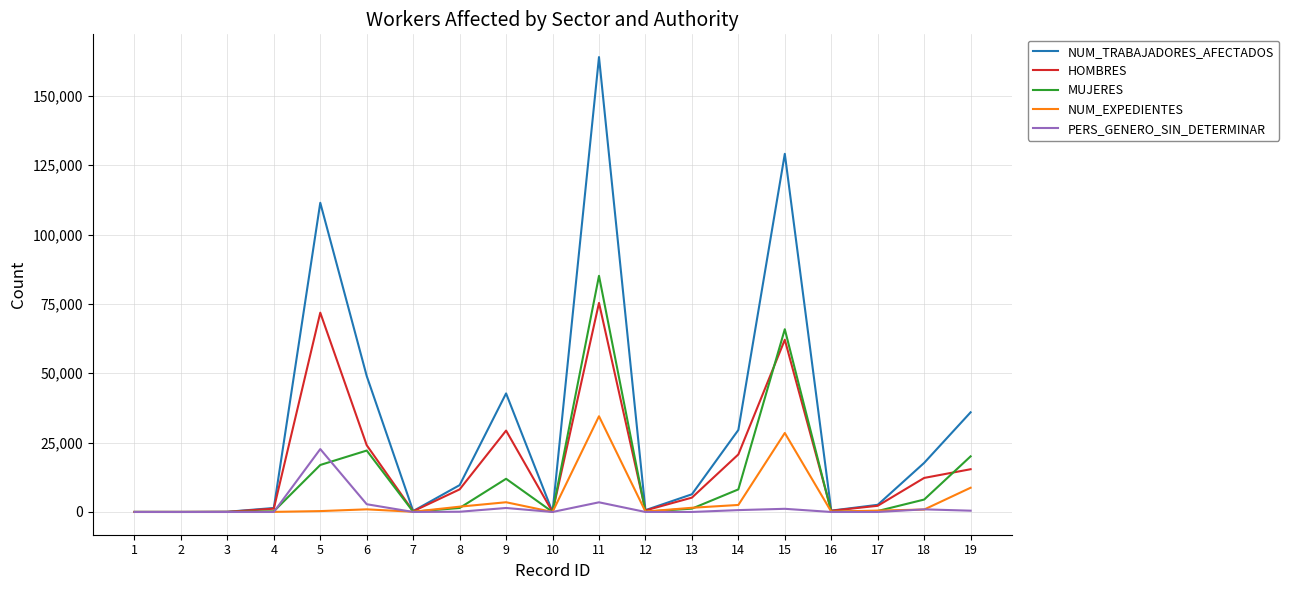

Rank the series by their maximum value, from lowest to highest.

PERS_GENERO_SIN_DETERMINAR, NUM_EXPEDIENTES, HOMBRES, MUJERES, NUM_TRABAJADORES_AFECTADOS